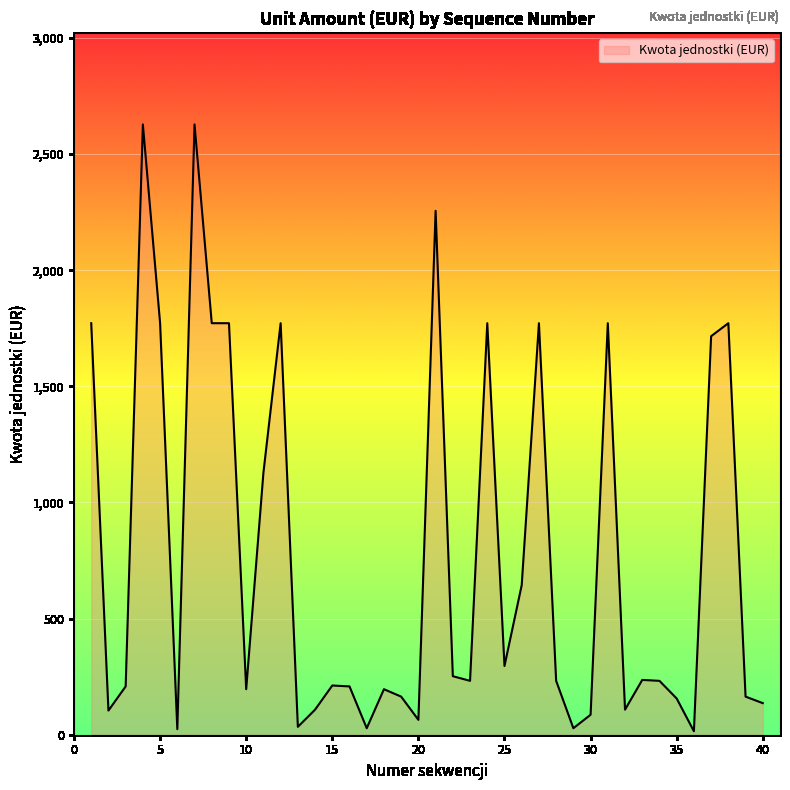

What is the maximum value shown in the chart?

2628